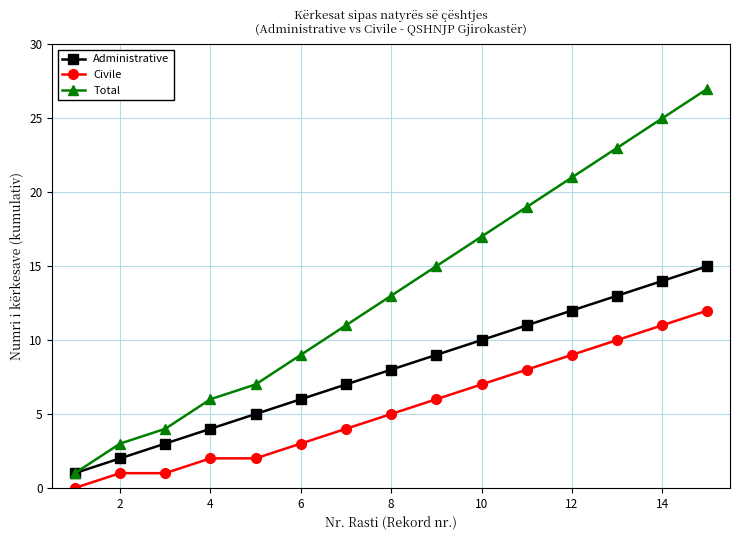

How many data points does each series have?

15